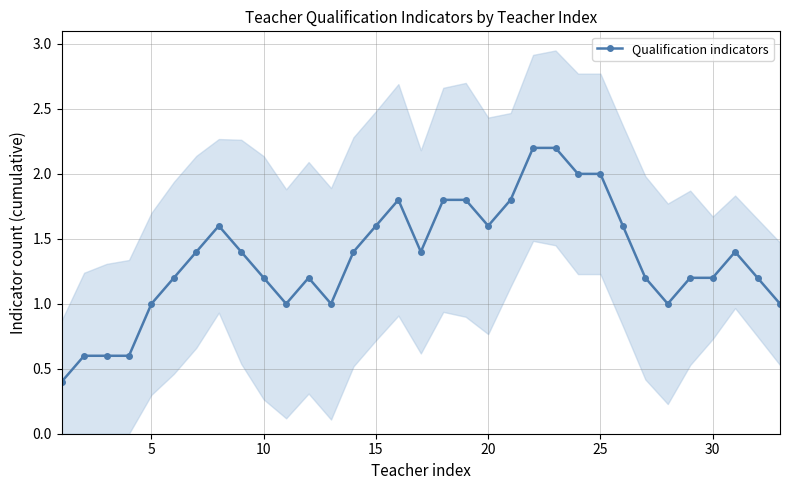

What is the average value?

1.4